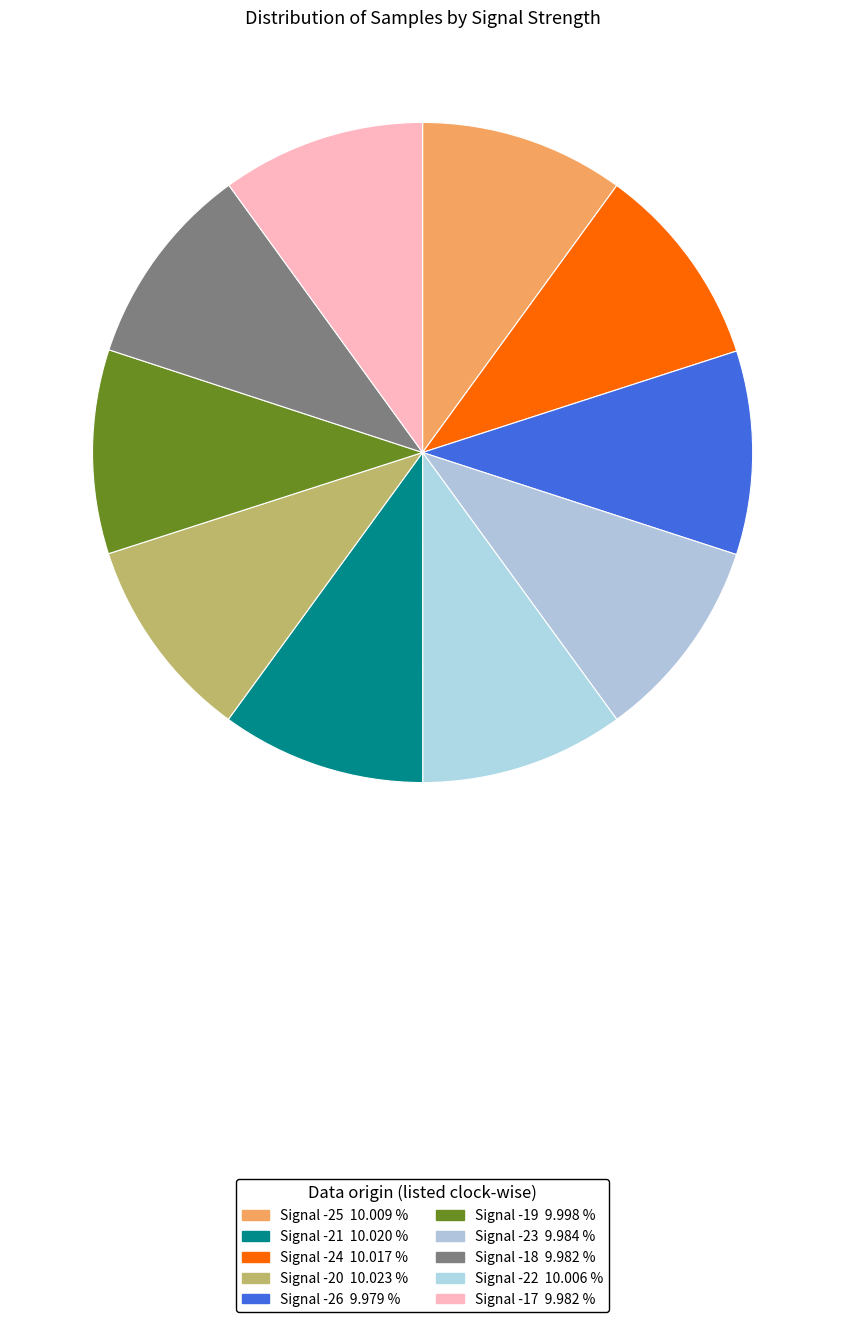

Which slice is the smallest?

Signal -26